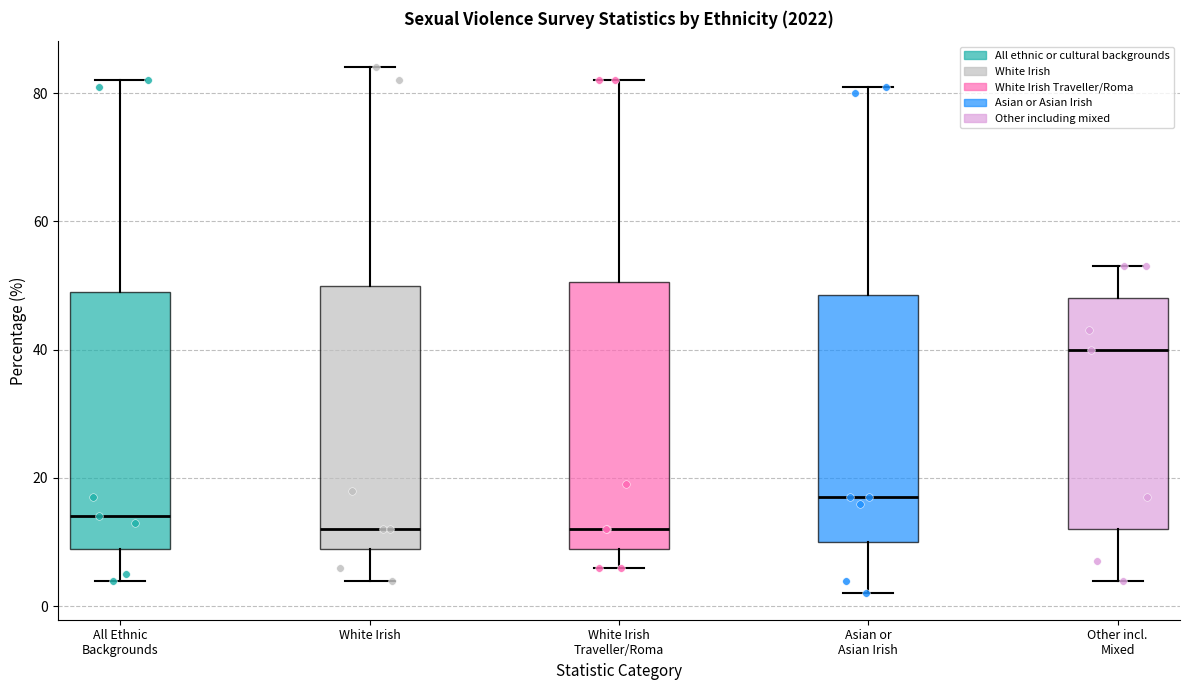

Reading left to right, transcribe this box plot: for each box, give where its median line is, the range the box spans, and where its two whiskers end, as read against the y-axis. The values are not printed on the chart, so give them approximately, as read against the axis.

All Ethnic Backgrounds: median 14, box 10 to 50, whiskers 4 to 82
White Irish: median 12, box 10 to 50, whiskers 4 to 84
White Irish Traveller/Roma: median 12, box 10 to 50, whiskers 6 to 82
Asian or Asian Irish: median 18, box 10 to 48, whiskers 2 to 82
Other incl. Mixed: median 40, box 12 to 48, whiskers 4 to 54